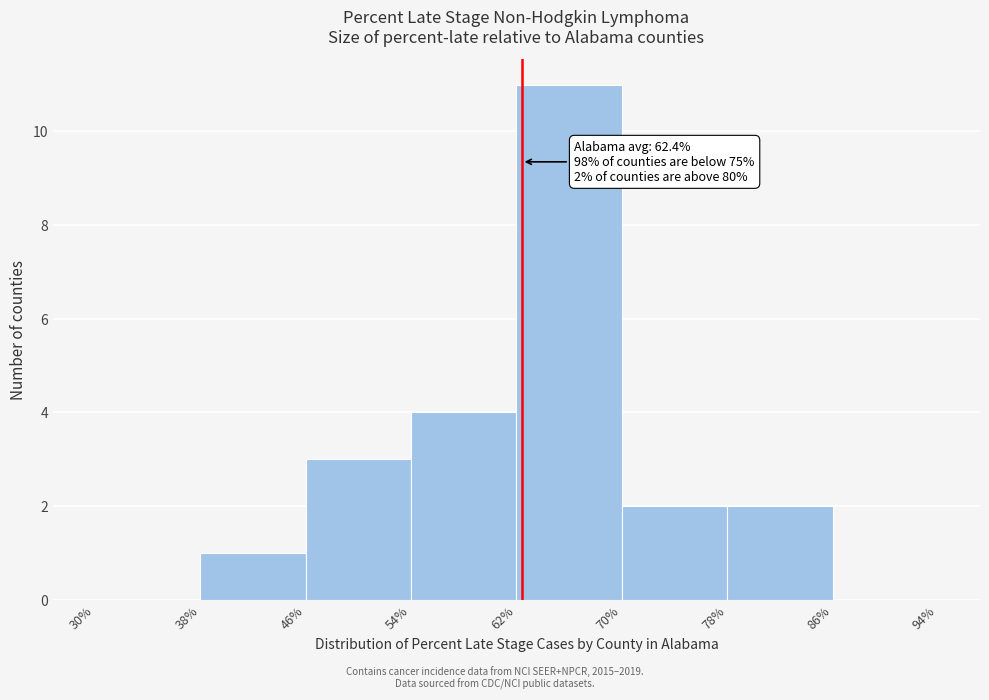

Which range on the x-axis has the tallest bar?

62% to 70%